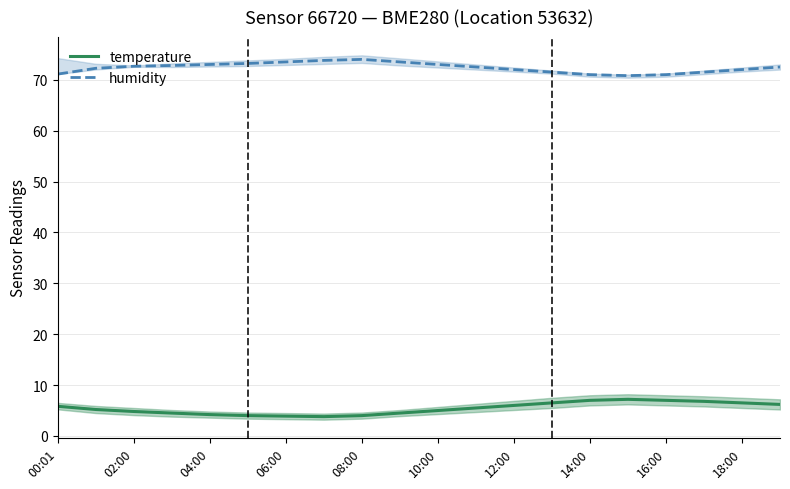

Is it true that temperature equals 4.8 at 02:00?

True